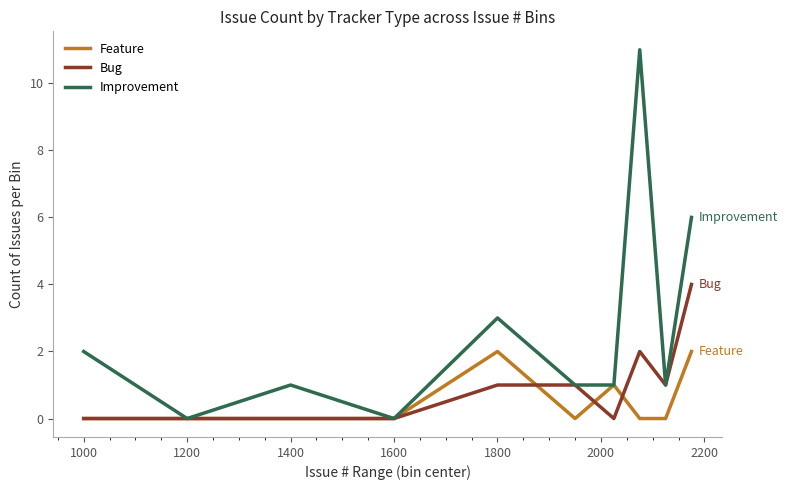

List the series in order of their overall mean, lowest first.

Feature, Bug, Improvement